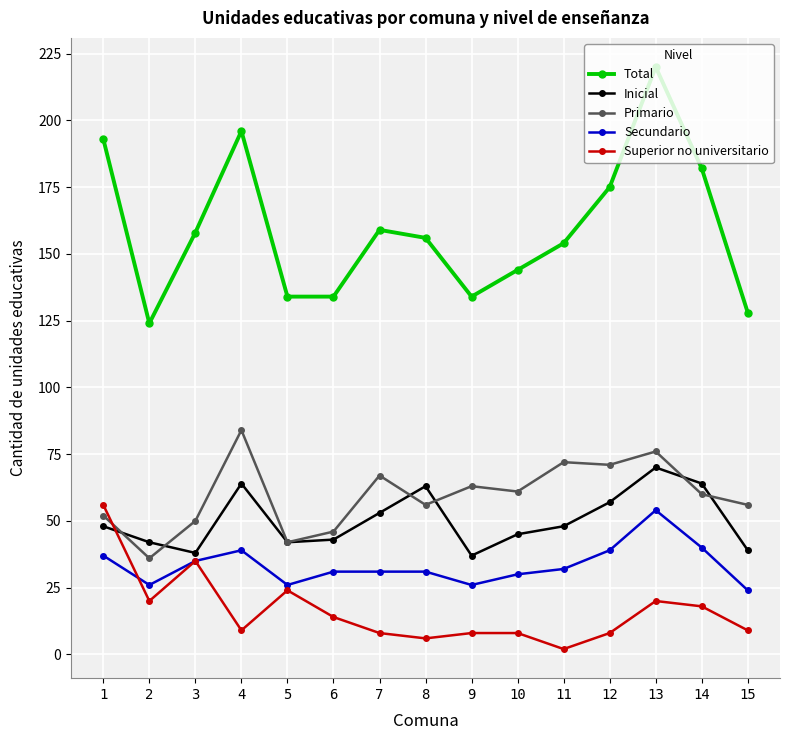

At how many categories does at least one series exceed 120?

15